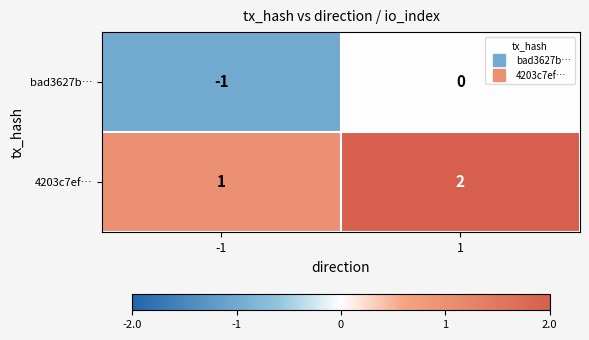

True or false: 4203c7ef… has a value of 2 at 1.

True